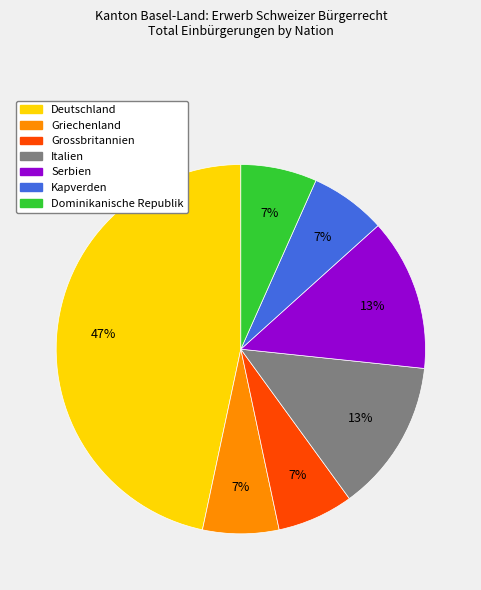

Count the number of slices in the pie.

7